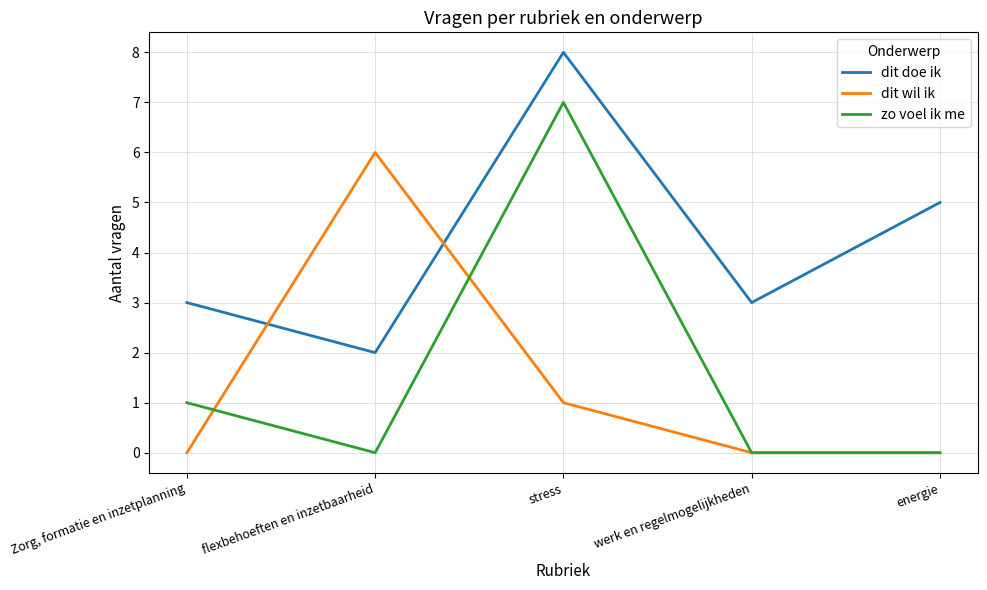

Between which two adjacent categories do dit doe ik and dit wil ik first intersect?

Zorg, formatie en inzetplanning and flexbehoeften en inzetbaarheid